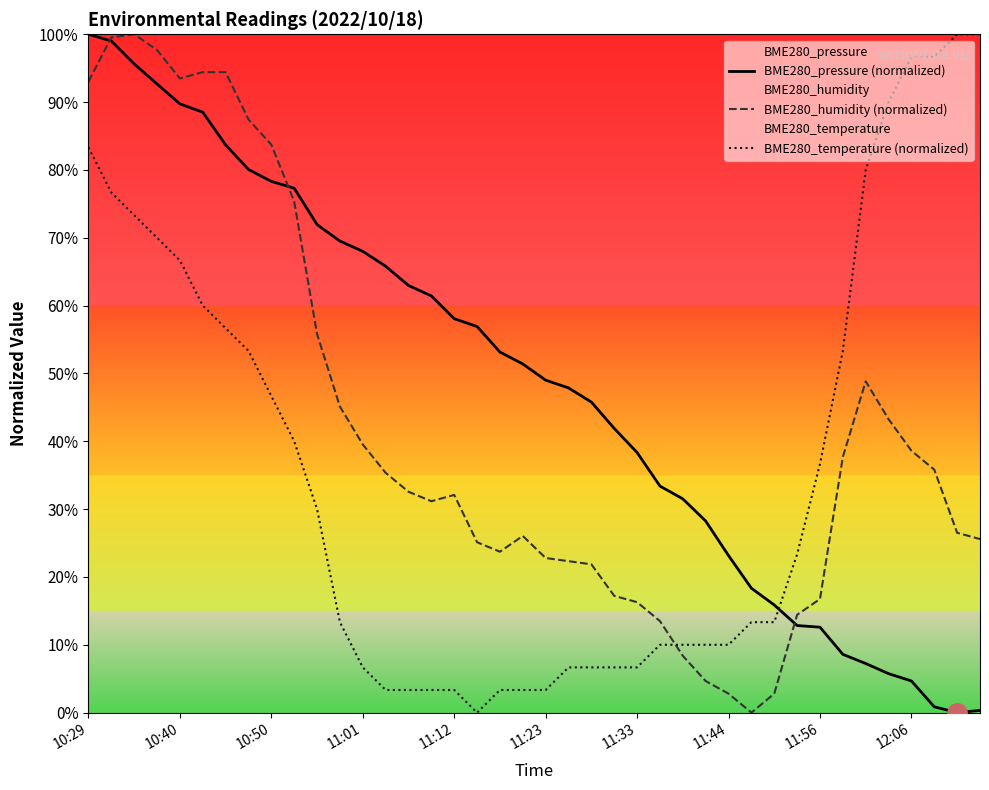

What is the sum of all BME280_pressure (normalized) values?

1930.4